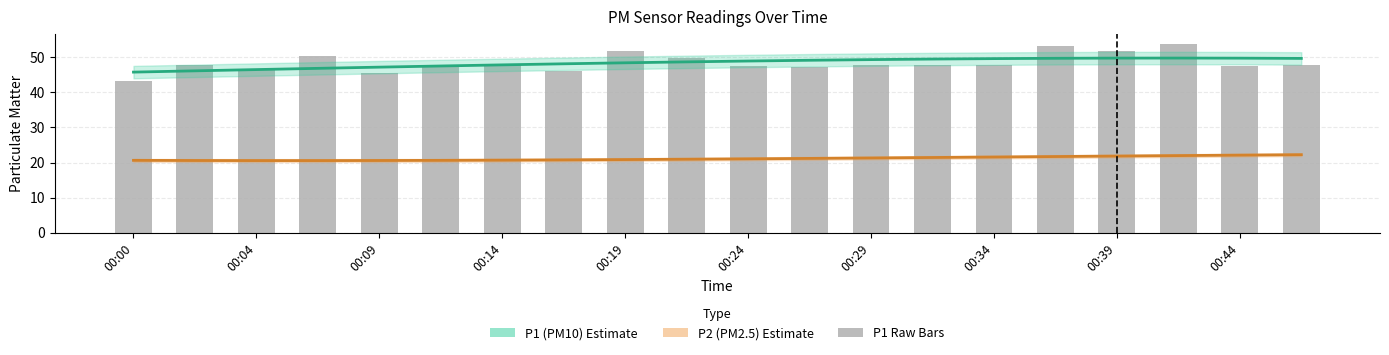

What position from the right is 00:39?

4